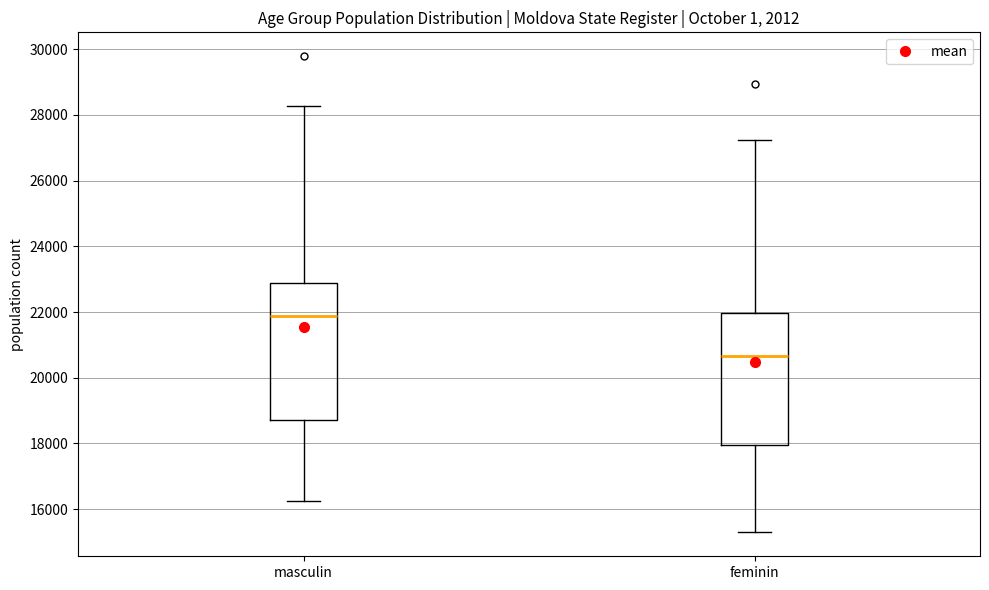

Where does the median line of the box for feminin sit on the y-axis? The values are not printed on the chart, so give them approximately, as read against the axis.

20600